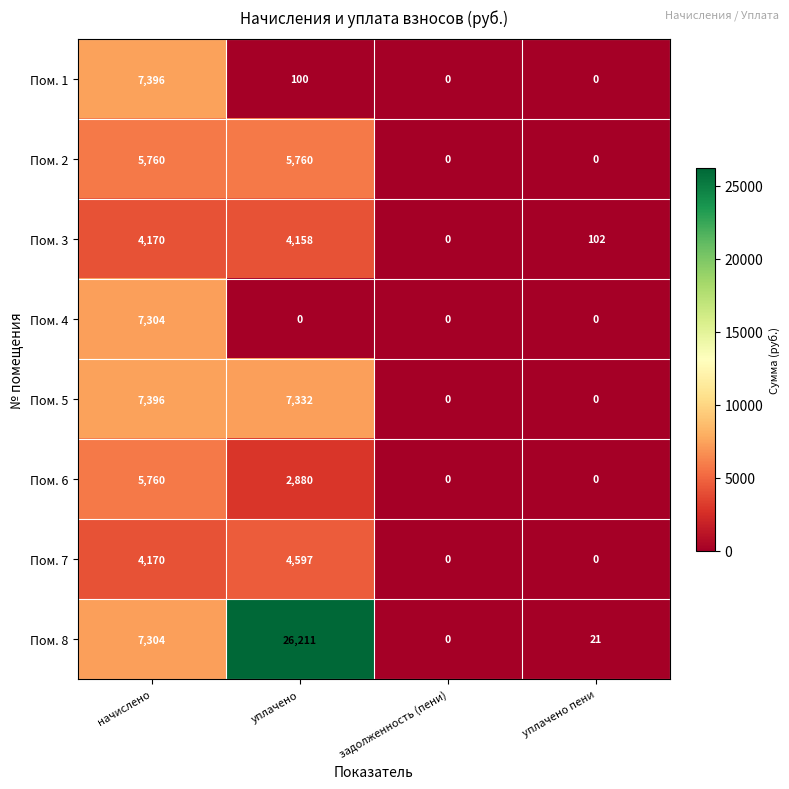

The Пом. 1 series shows 0 at уплачено пени. True or false?

True